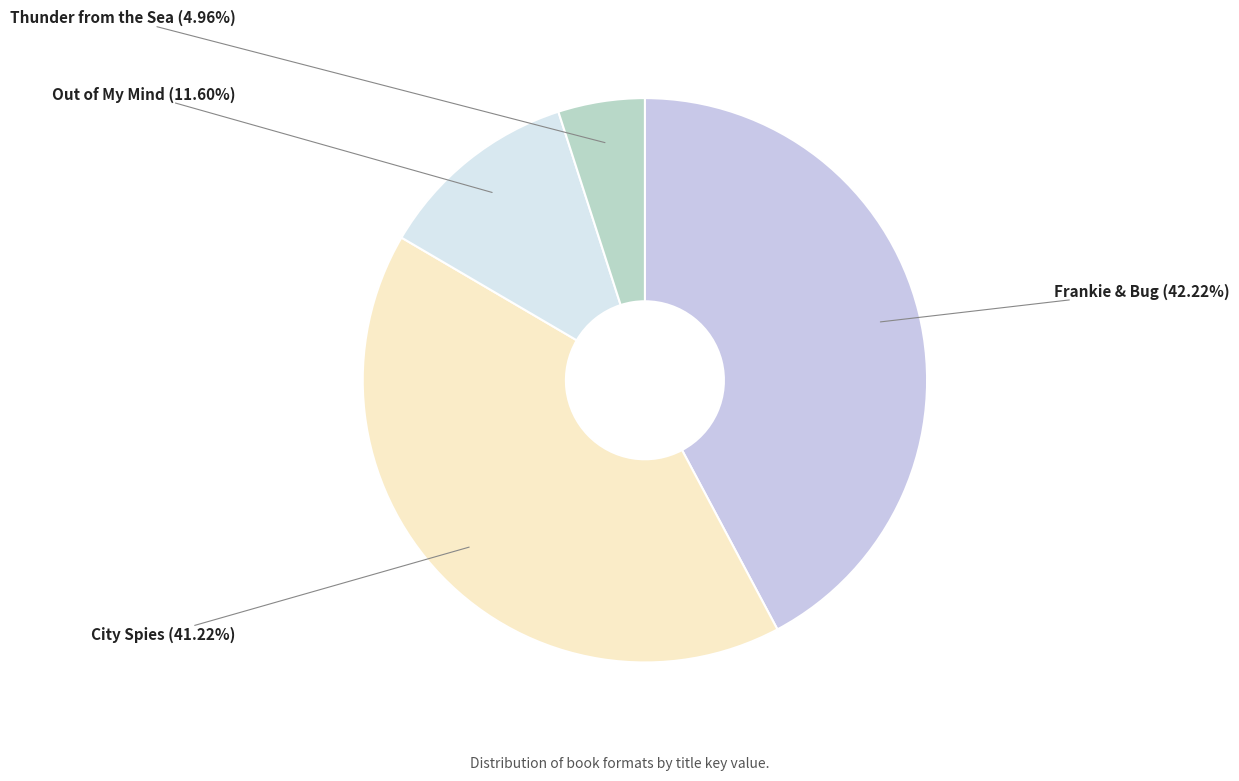

How many segments does this pie chart have?

4